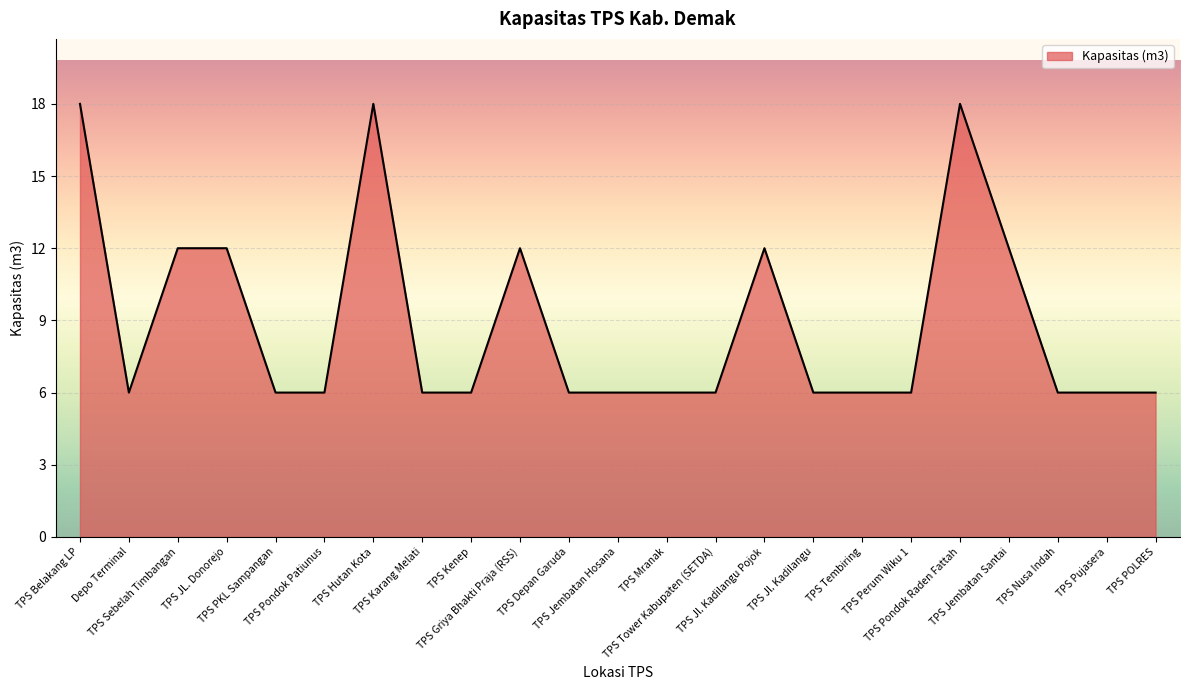

What is the difference between the maximum and minimum values?

12